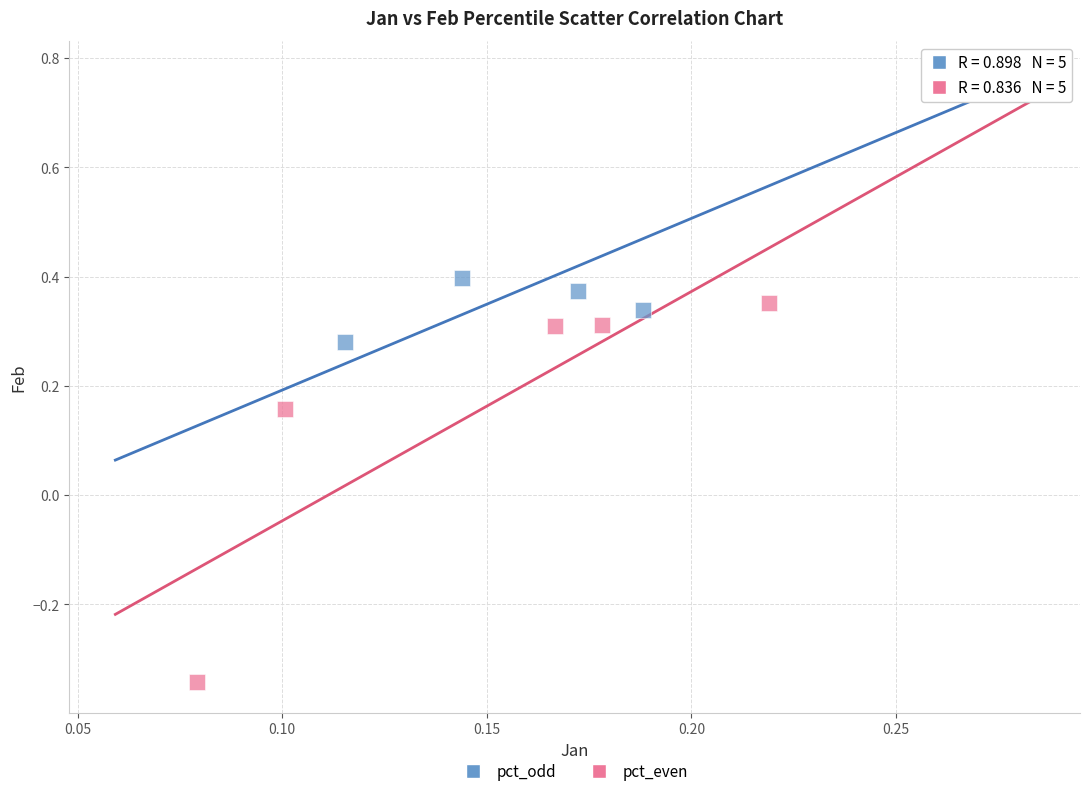

Which series has the largest Y range (max minus min)?

pct_even